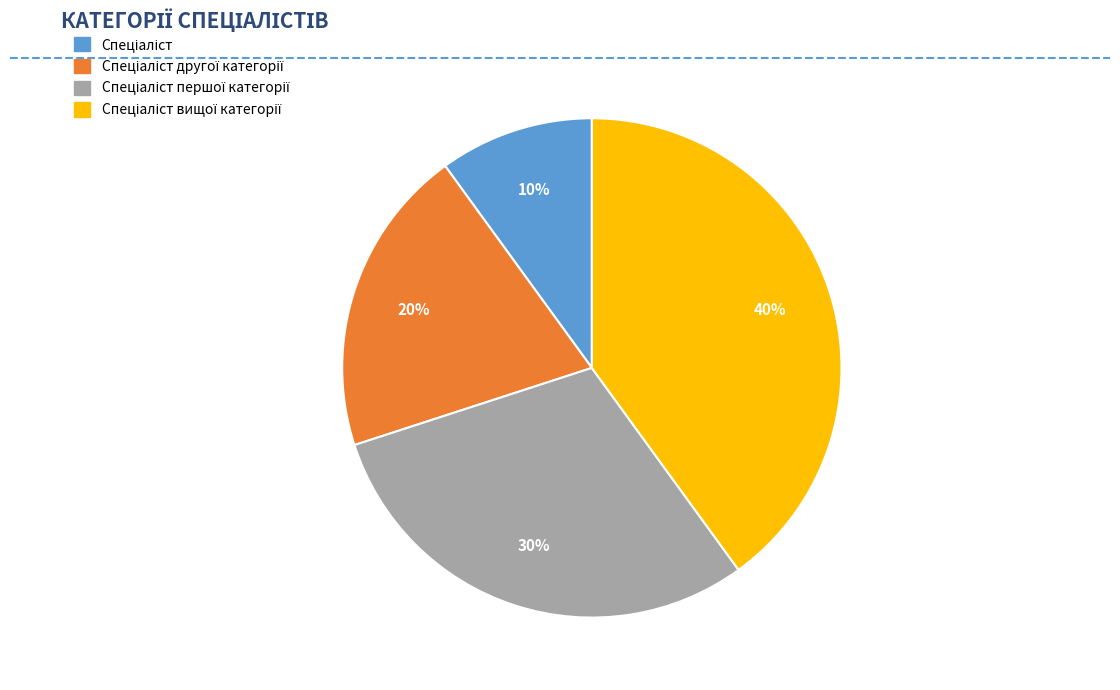

Is there a majority slice in this chart?

No